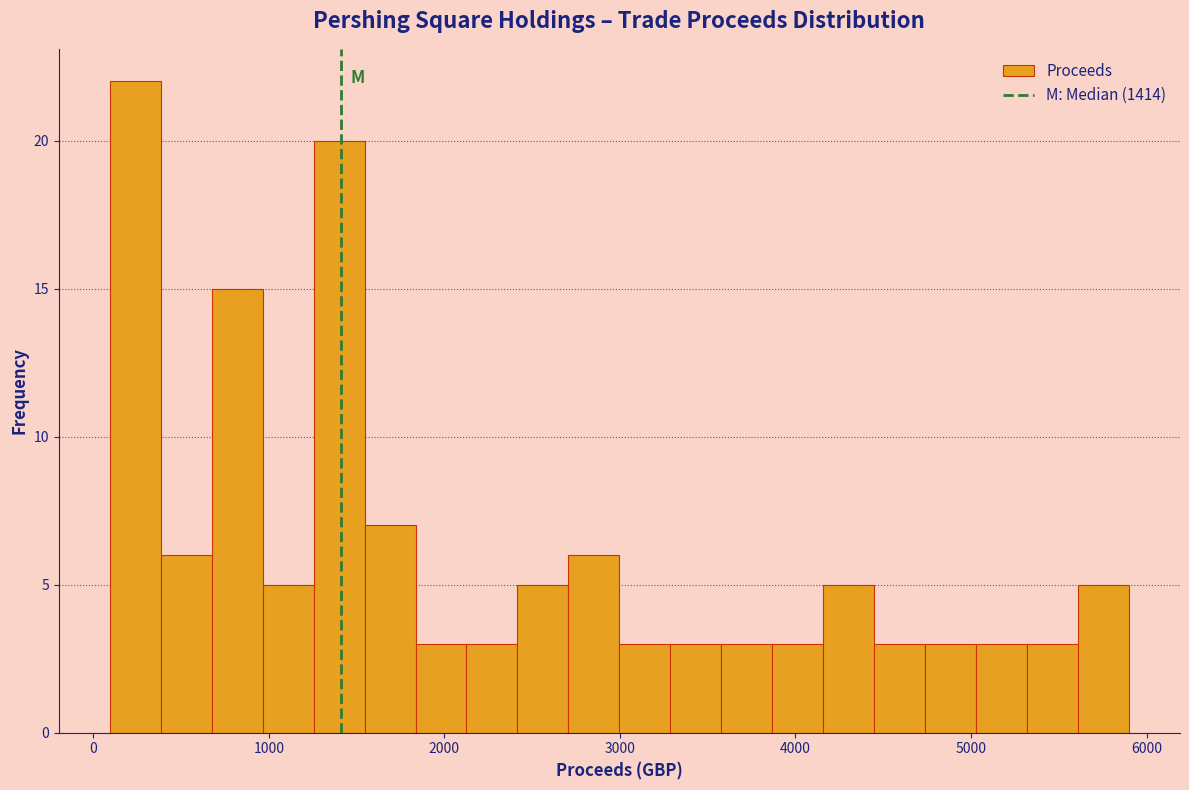

Around what value on the x-axis is the tallest bar? Give the approximate position of its centre, as read against the axis.

200